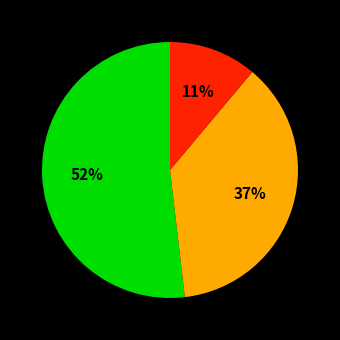

Does any single category account for the majority?

Yes